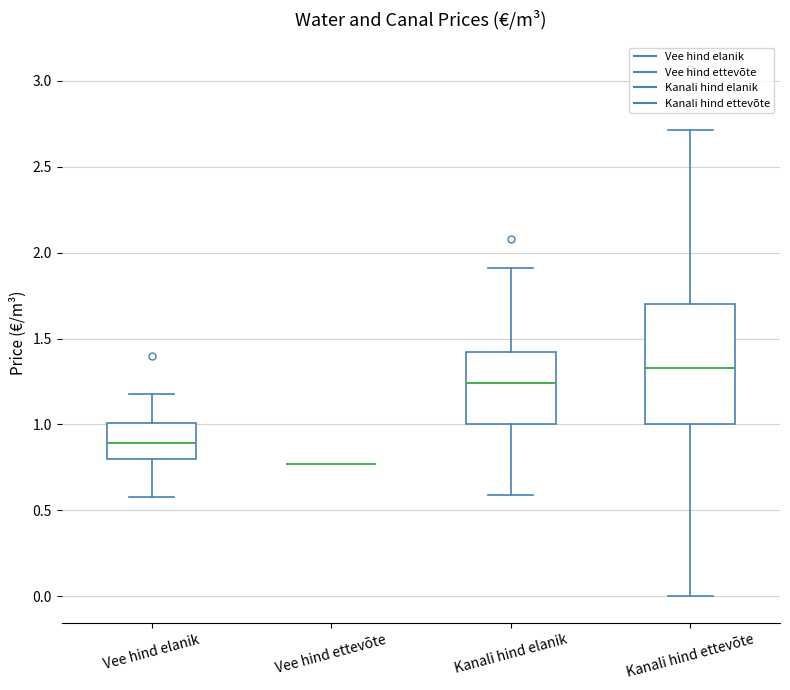

Reading left to right, transcribe this box plot: for each box, give where its median line is, the range the box spans, and where its two whiskers end, as read against the y-axis. The values are not printed on the chart, so give them approximately, as read against the axis.

Vee hind elanik: median 0.90, box 0.80 to 1.00, whiskers 0.60 to 1.20
Vee hind ettevõte: box collapsed to a line at 0.75, whiskers 0.75 to 0.75
Kanali hind elanik: median 1.25, box 1.00 to 1.40, whiskers 0.60 to 1.90
Kanali hind ettevõte: median 1.35, box 1.00 to 1.70, whiskers 0.00 to 2.70